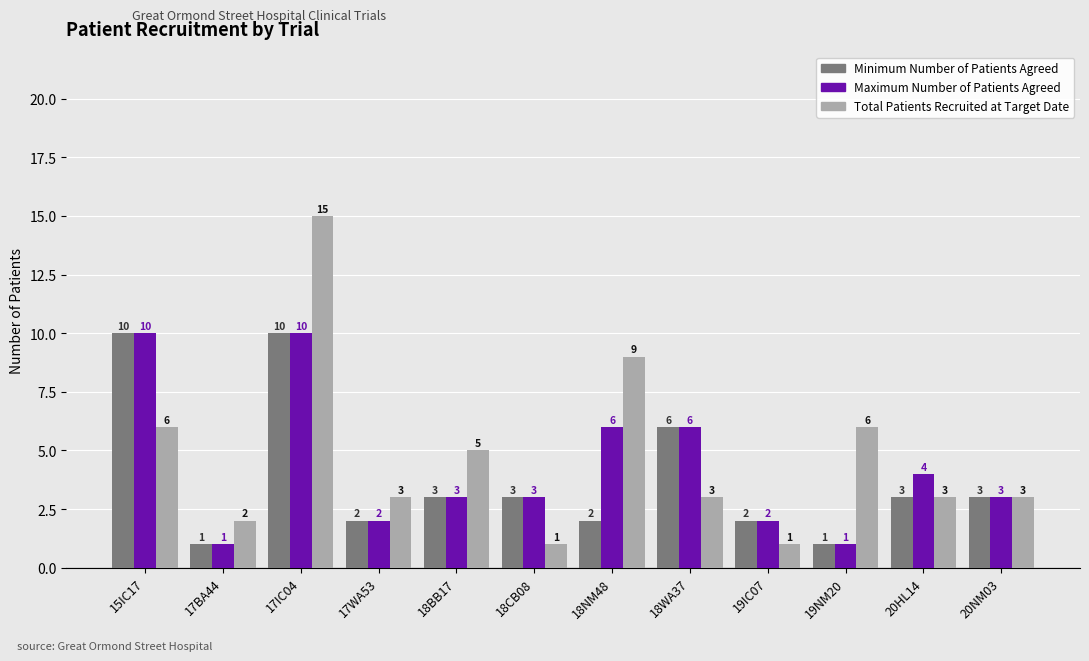

Reading left to right, what are all the values shown in this chart?

Minimum Number of Patients Agreed: 10	1	10	2	3	3	2	6	2	1	3	3
Maximum Number of Patients Agreed: 10	1	10	2	3	3	6	6	2	1	4	3
Total Patients Recruited at Target Date: 6	2	15	3	5	1	9	3	1	6	3	3